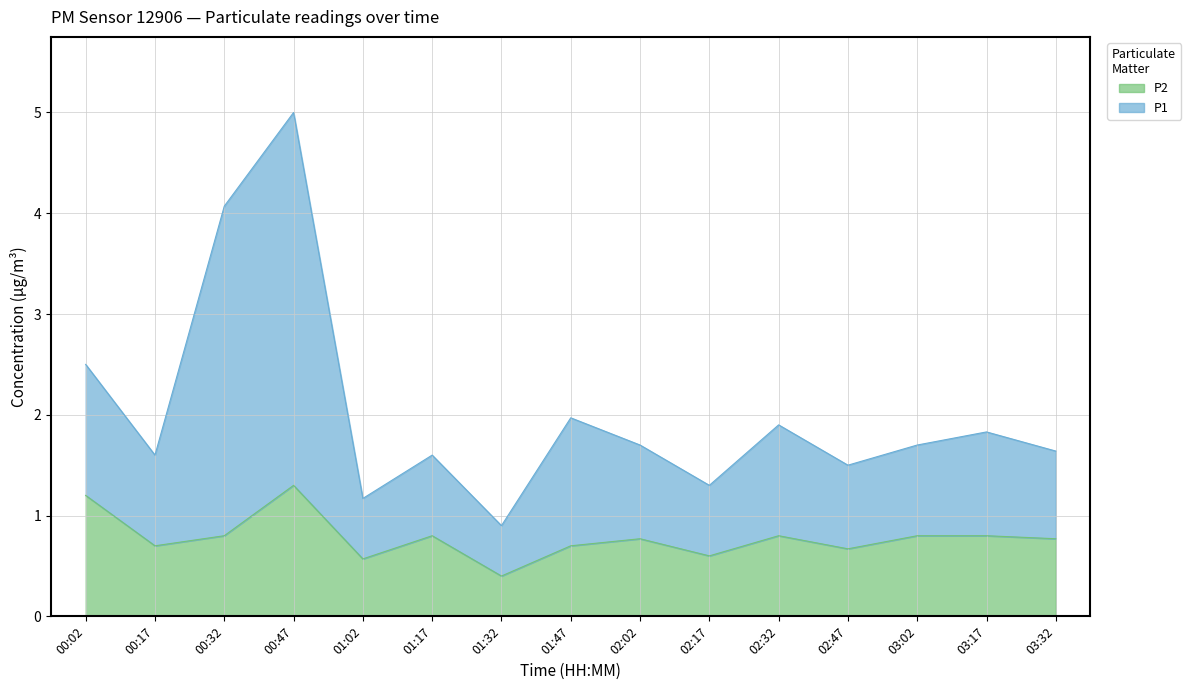

Is the value of P2 at 01:32 greater than the value of P1 at 01:17?

No